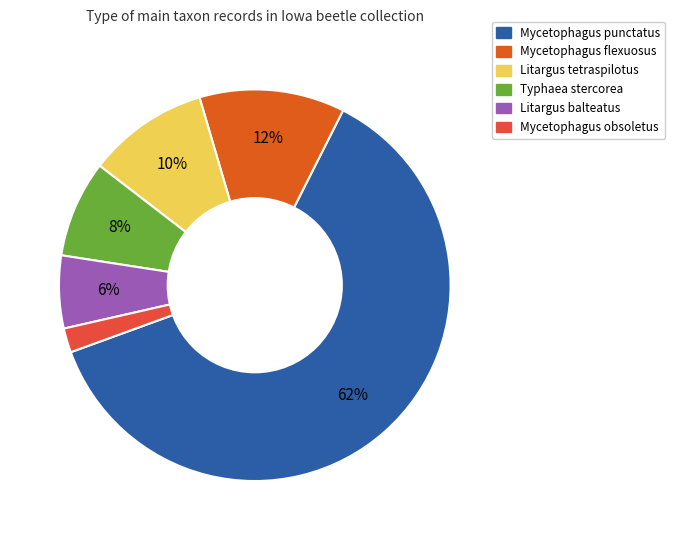

To the nearest percent, what portion does Mycetophagus punctatus represent?

62%